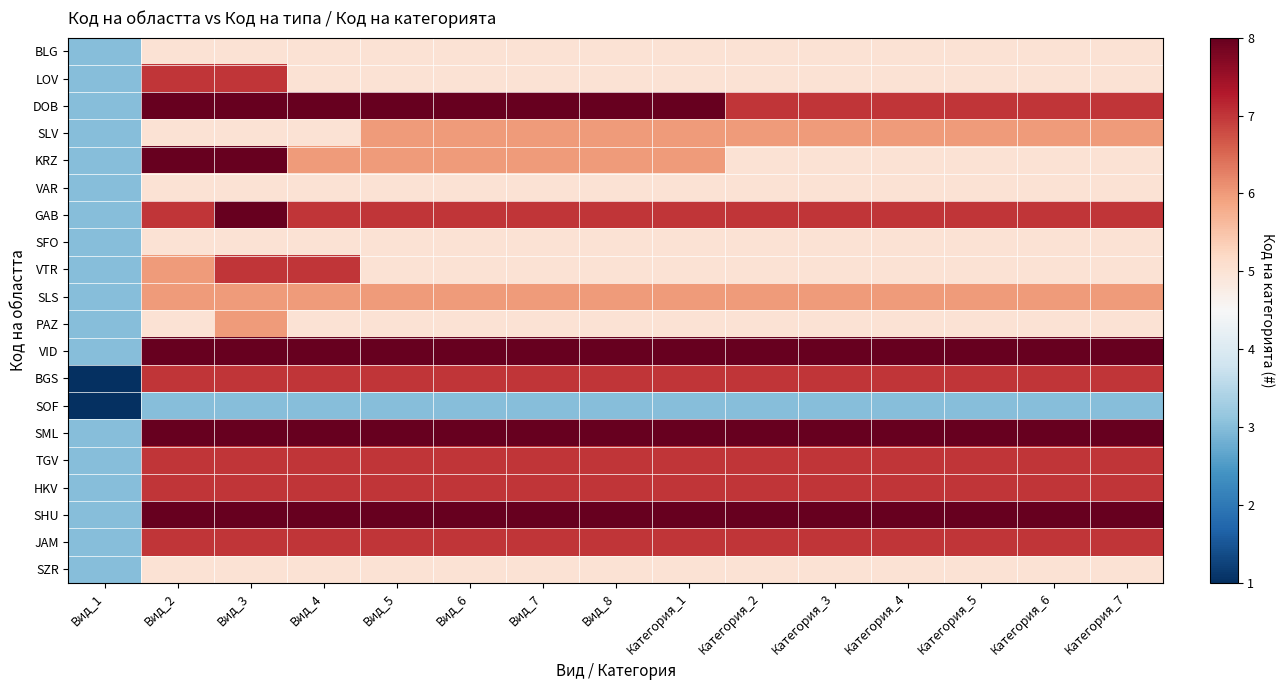

At which category is the sum across all series the highest?

Вид_3